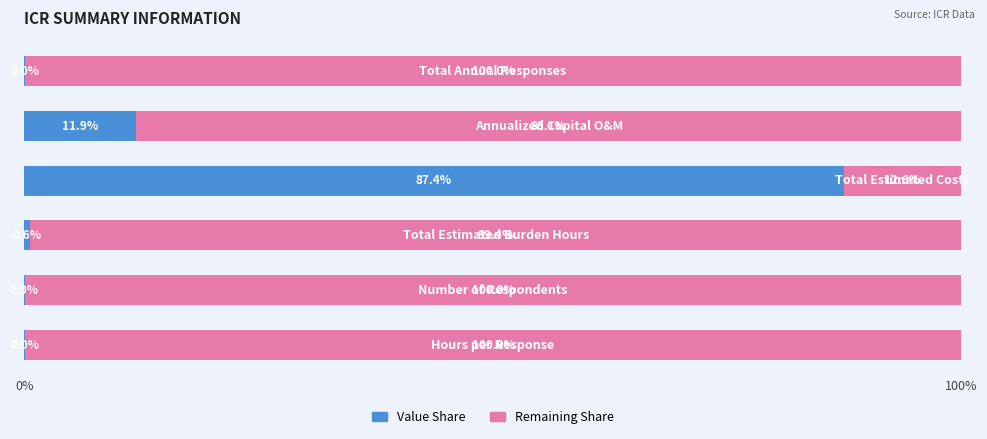

What are all the series names shown in the legend?

Value Share, Remaining Share